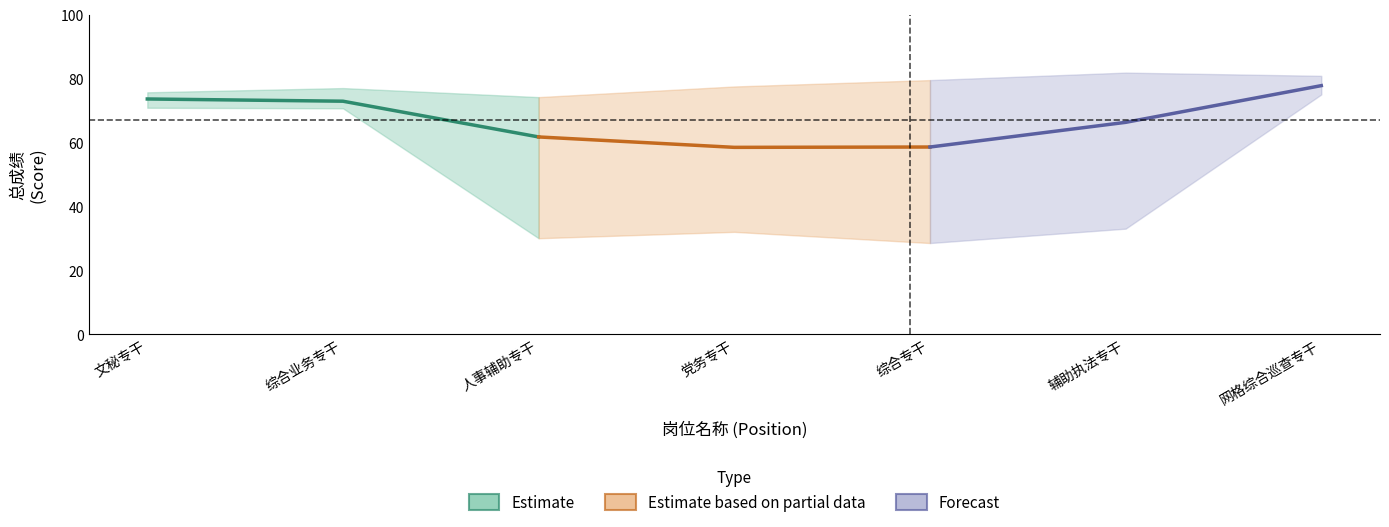

Does the chart display data point markers on the line(s)?

No